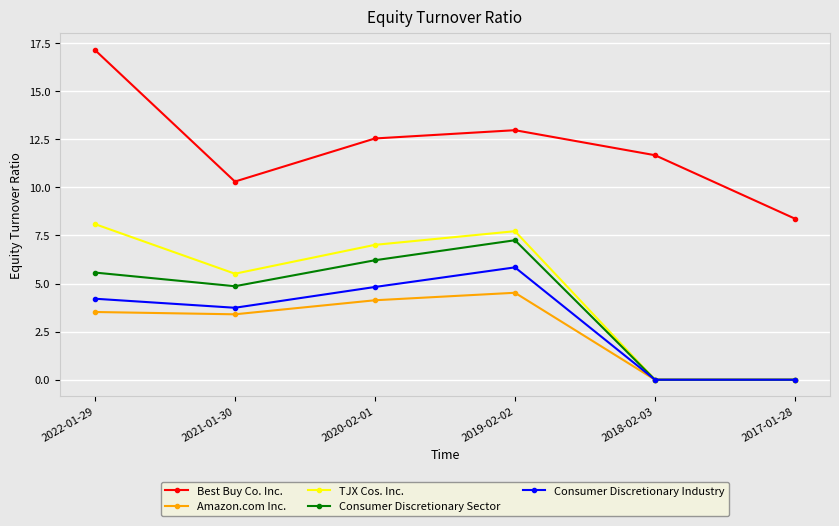

Which series has the largest total across all categories?

Best Buy Co. Inc.